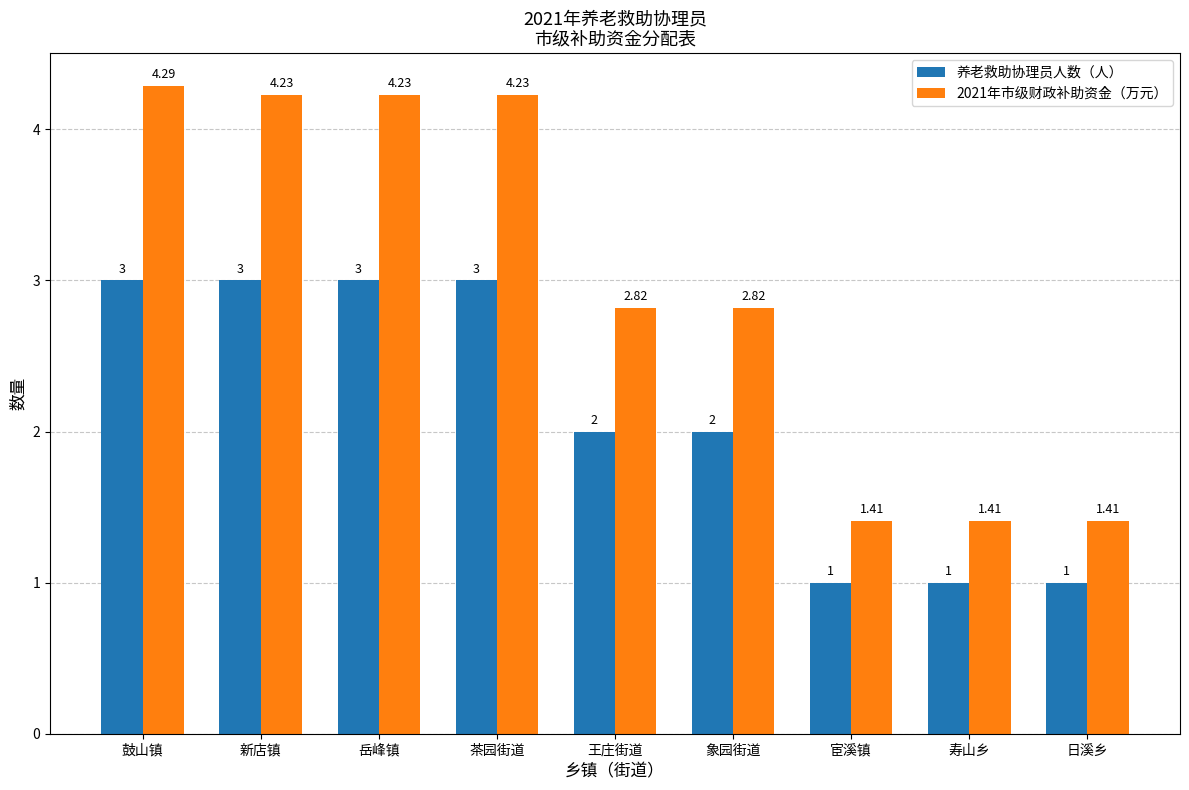

What value does the 养老救助协理员人数（人） series have at 鼓山镇?

3.0